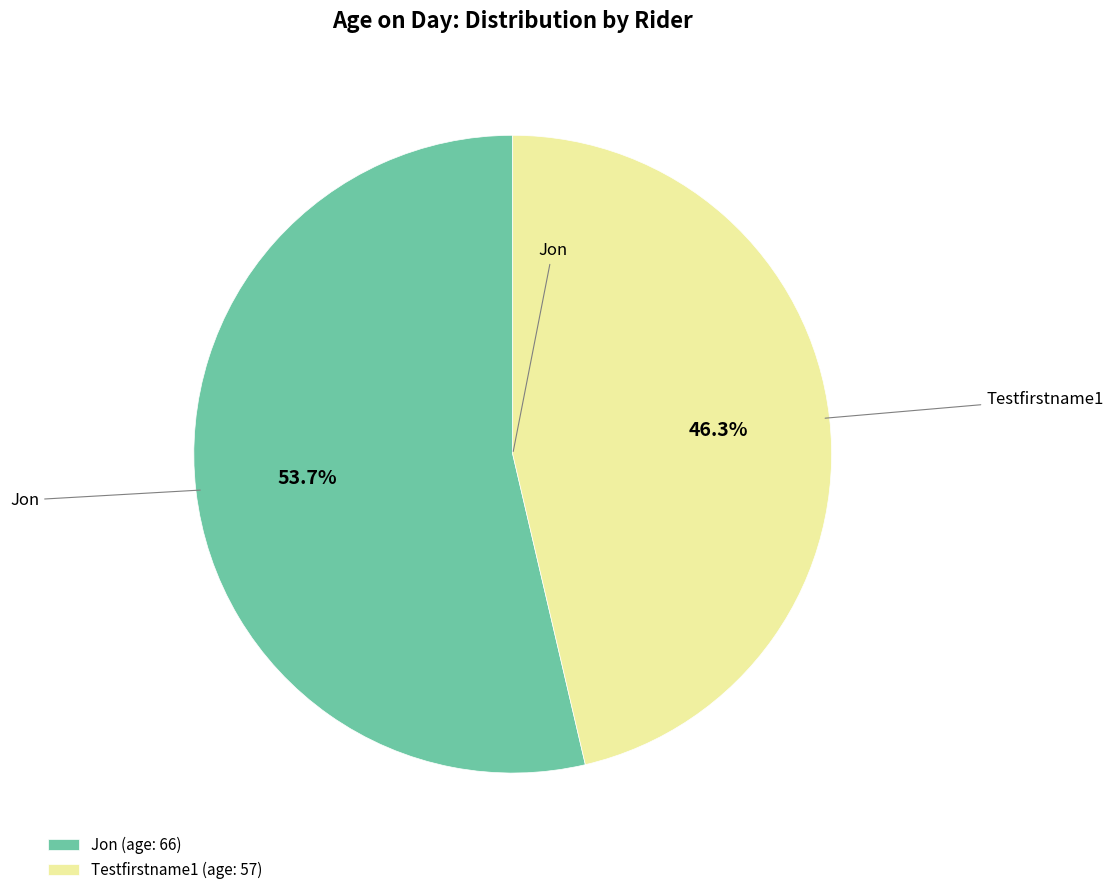

Rank the categories by value from lowest to highest.

Testfirstname1, Jon